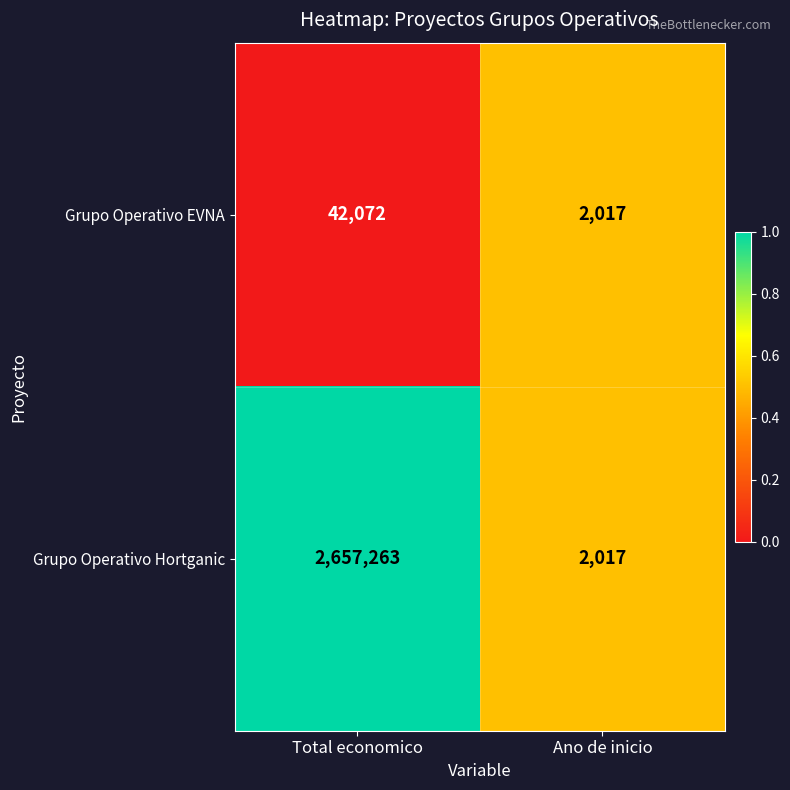

What is the difference between the maximum and minimum values in the Grupo Operativo EVNA series?

40055